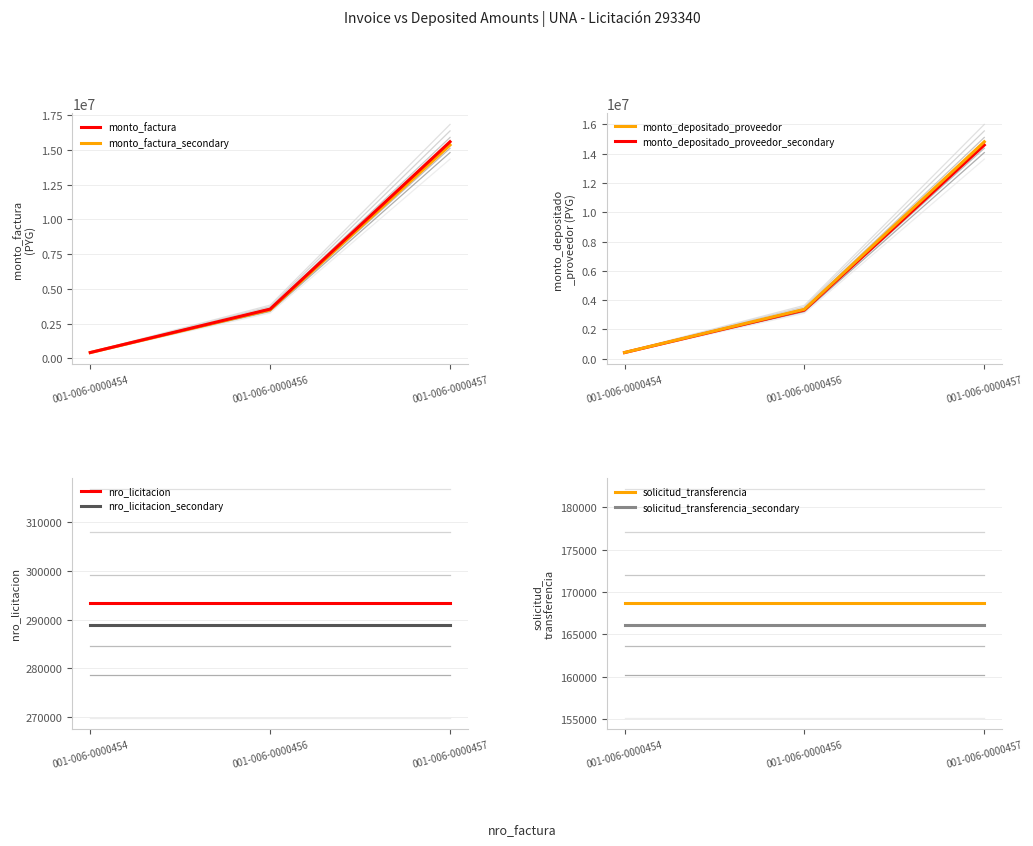

What is the greatest value displayed?

16823160.0